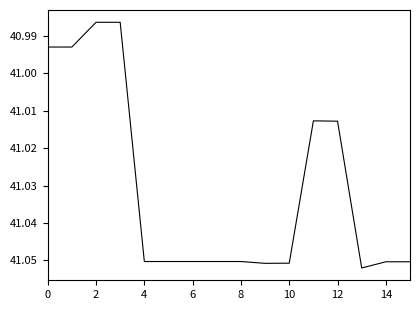

Does the chart display data point markers on the line(s)?

No